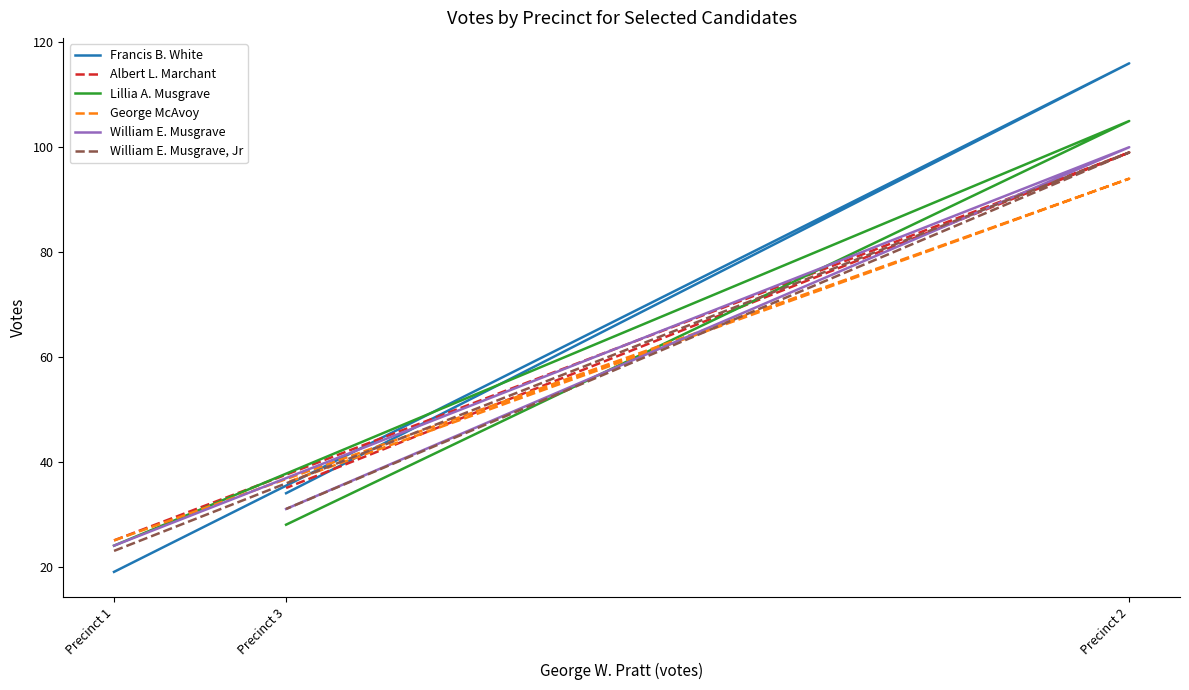

At which label does Francis B. White first exceed 34?

Precinct 2